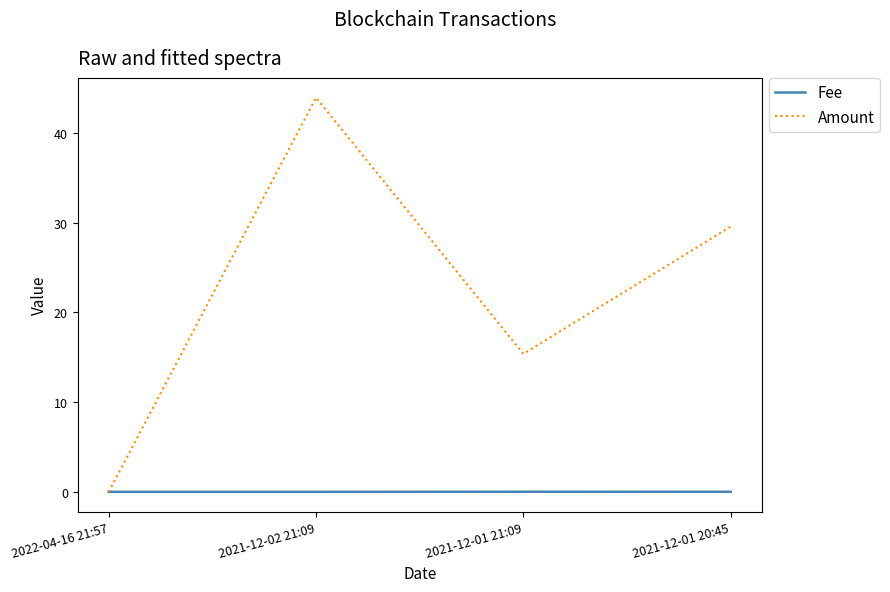

Which category has the lowest value in the Amount series?

2022-04-16 21:57